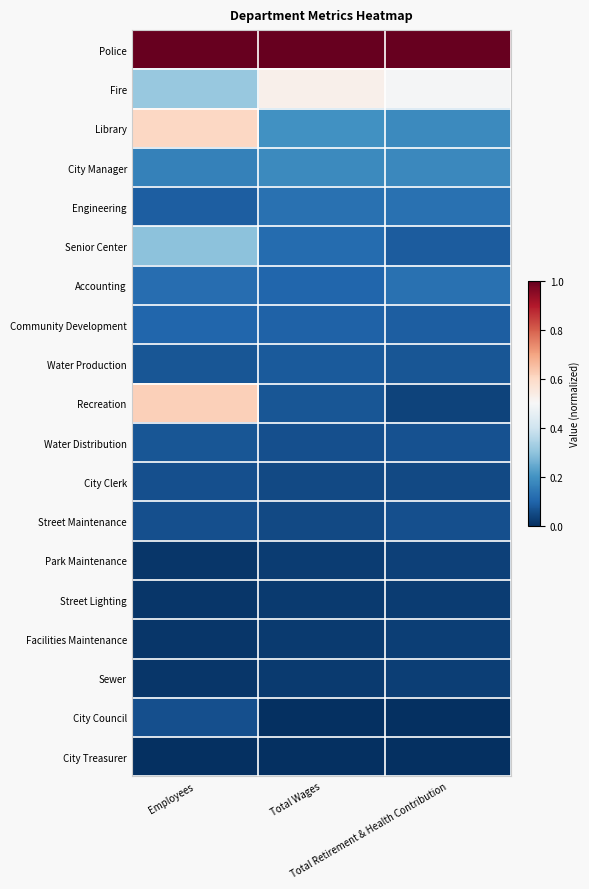

List the series in order of their peak value, lowest first.

City Treasurer, Street Lighting, Sewer, Facilities Maintenance, Park Maintenance, City Clerk, City Council, Street Maintenance, Water Distribution, Water Production, Community Development, Engineering, Accounting, City Manager, Senior Center, Fire, Library, Recreation, Police